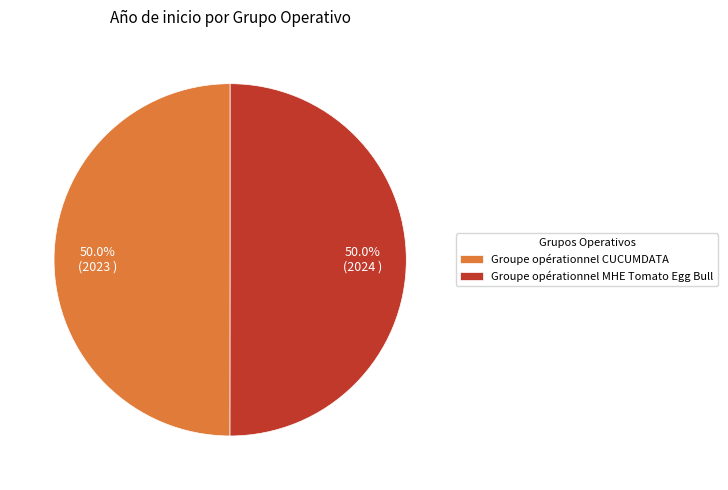

True or false: Groupe opérationnel CUCUMDATA accounts for 50% of the total.

True